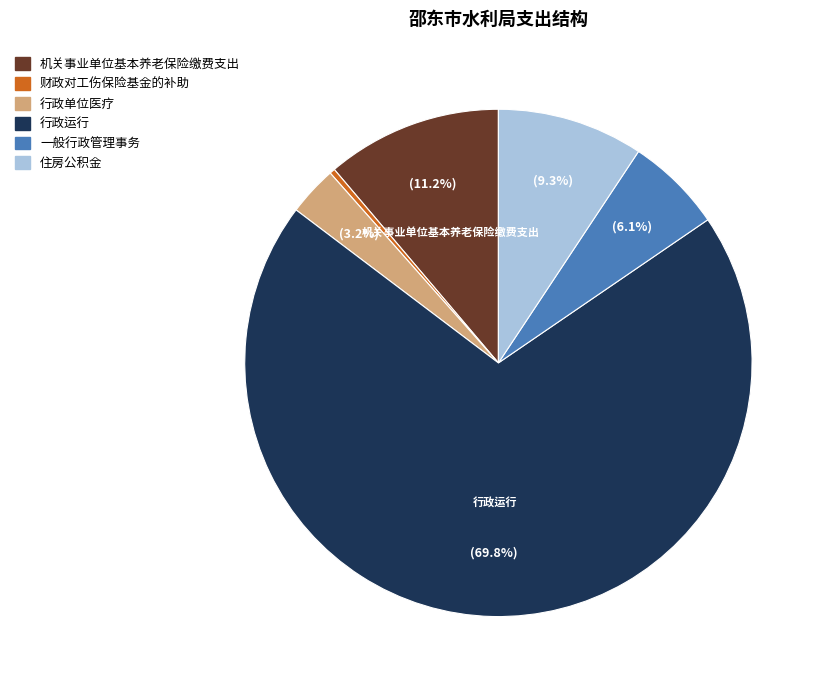

Count the number of slices in the pie.

6